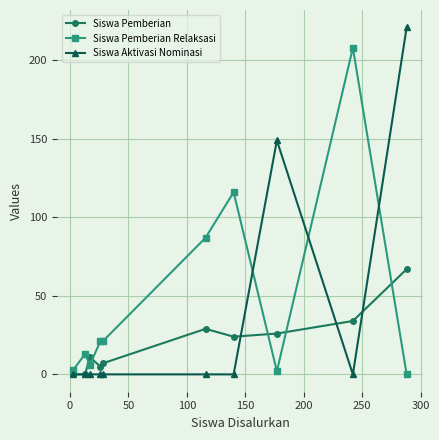

Which series has the widest spread of values?

Siswa Aktivasi Nominasi